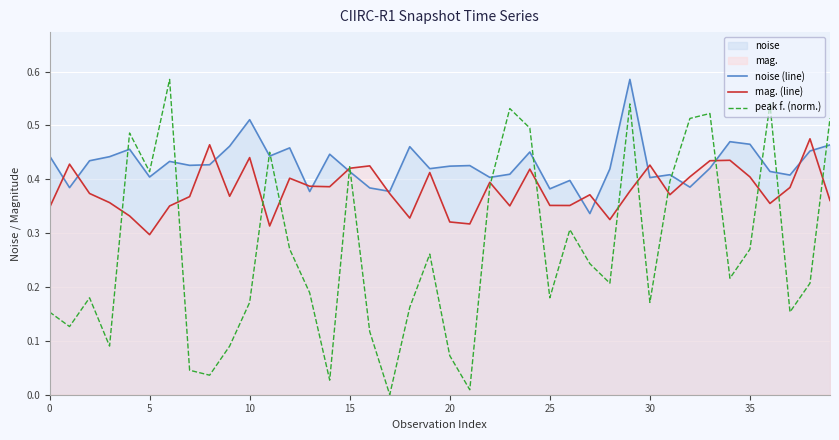

Reading right to left, what are all the values shown in this chart?

noise (line): 0.5	0.5	0.4	0.4	0.5	0.5	0.4	0.4	0.4	0.4	0.6	0.4	0.3	0.4	0.4	0.5	0.4	0.4	0.4	0.4	0.4	0.5	0.4	0.4	0.4	0.4	0.4	0.5	0.4	0.5	0.5	0.4	0.4	0.4	0.4	0.5	0.4	0.4	0.4	0.4
mag. (line): 0.4	0.5	0.4	0.4	0.4	0.4	0.4	0.4	0.4	0.4	0.4	0.3	0.4	0.4	0.4	0.4	0.4	0.4	0.3	0.3	0.4	0.3	0.4	0.4	0.4	0.4	0.4	0.4	0.3	0.4	0.4	0.5	0.4	0.4	0.3	0.3	0.4	0.4	0.4	0.3
peak f. (norm.): 0.5	0.2	0.2	0.5	0.3	0.2	0.5	0.5	0.4	0.2	0.5	0.2	0.2	0.3	0.2	0.5	0.5	0.4	0.0	0.1	0.3	0.2	0.0	0.1	0.4	0.0	0.2	0.3	0.5	0.2	0.1	0.0	0.0	0.6	0.4	0.5	0.1	0.2	0.1	0.2